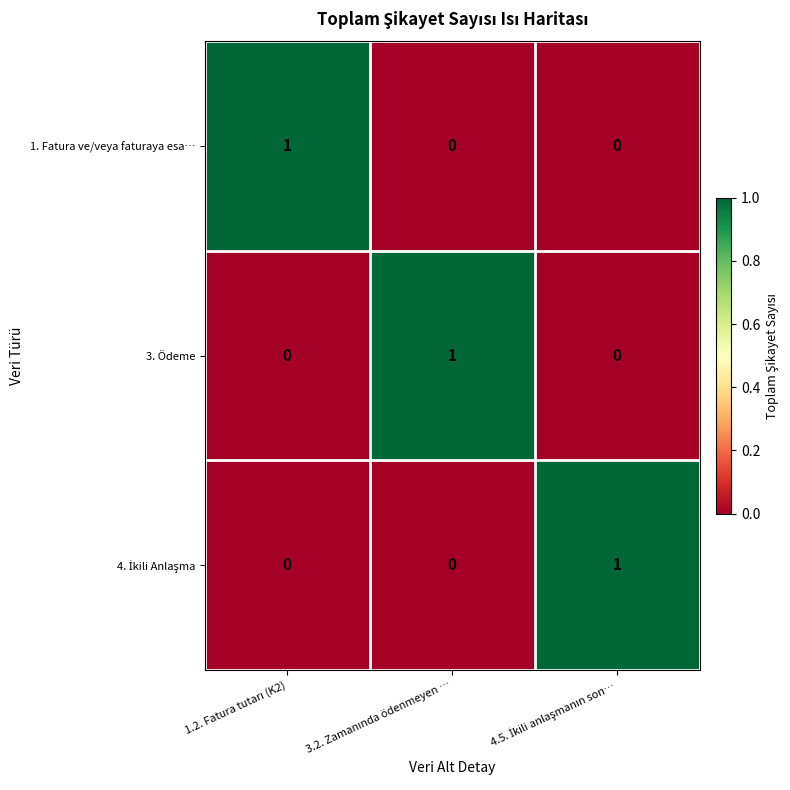

At how many categories does at least one series exceed 0?

3